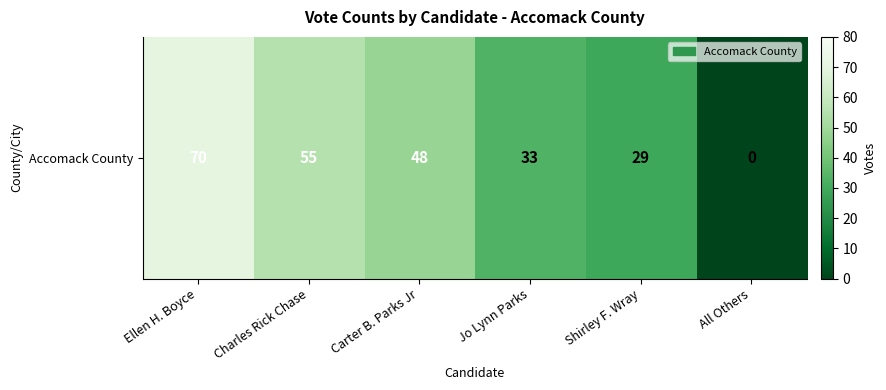

What is the difference between the values at Jo Lynn Parks and Ellen H. Boyce?

37